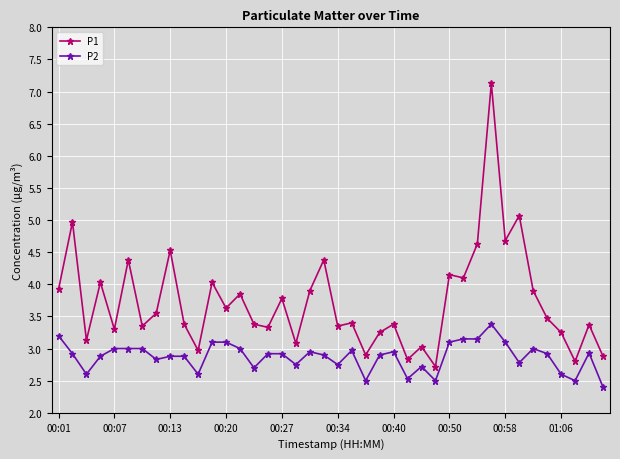

What is the difference between the maximum and second lowest values in the P2 series?

0.9